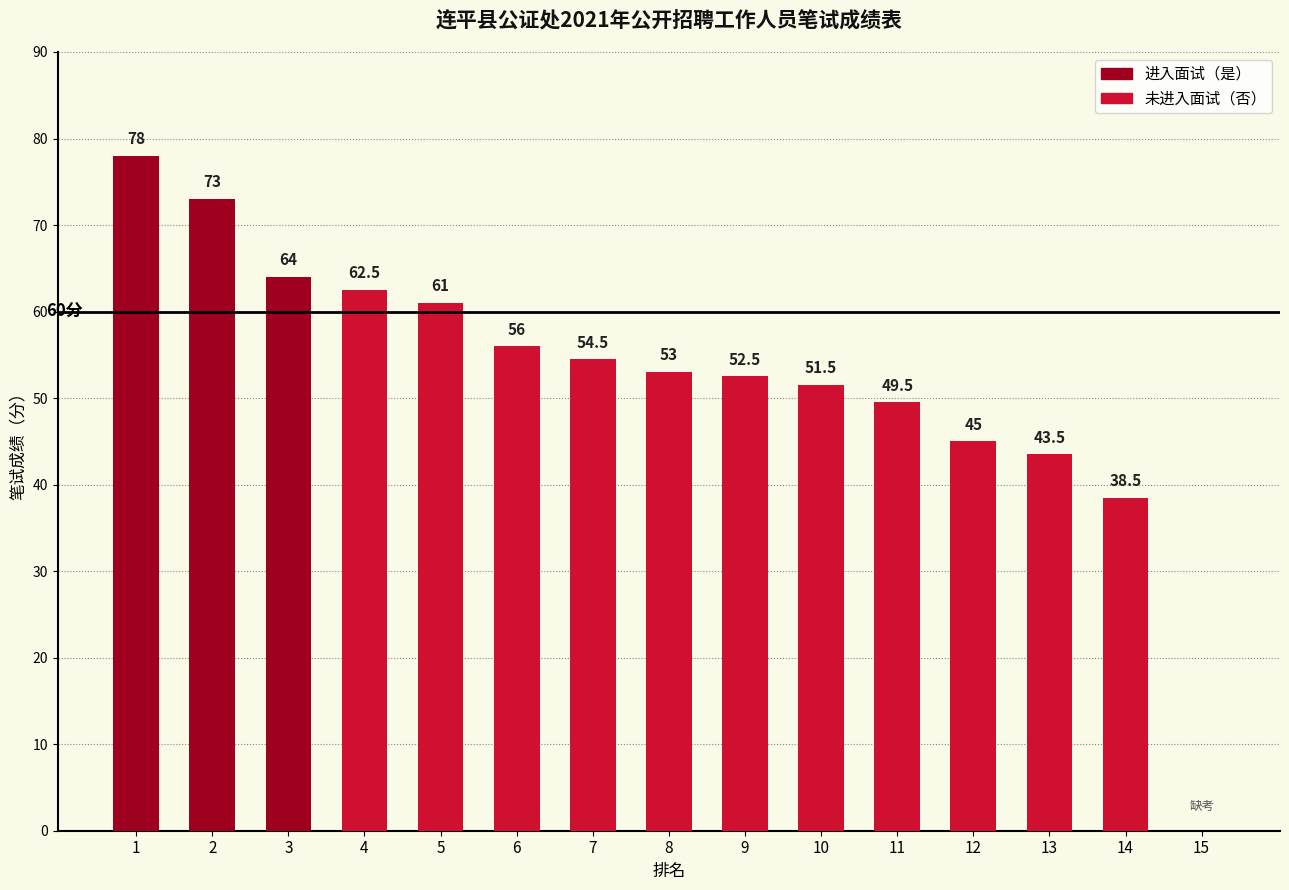

Count the number of data series in this chart.

1